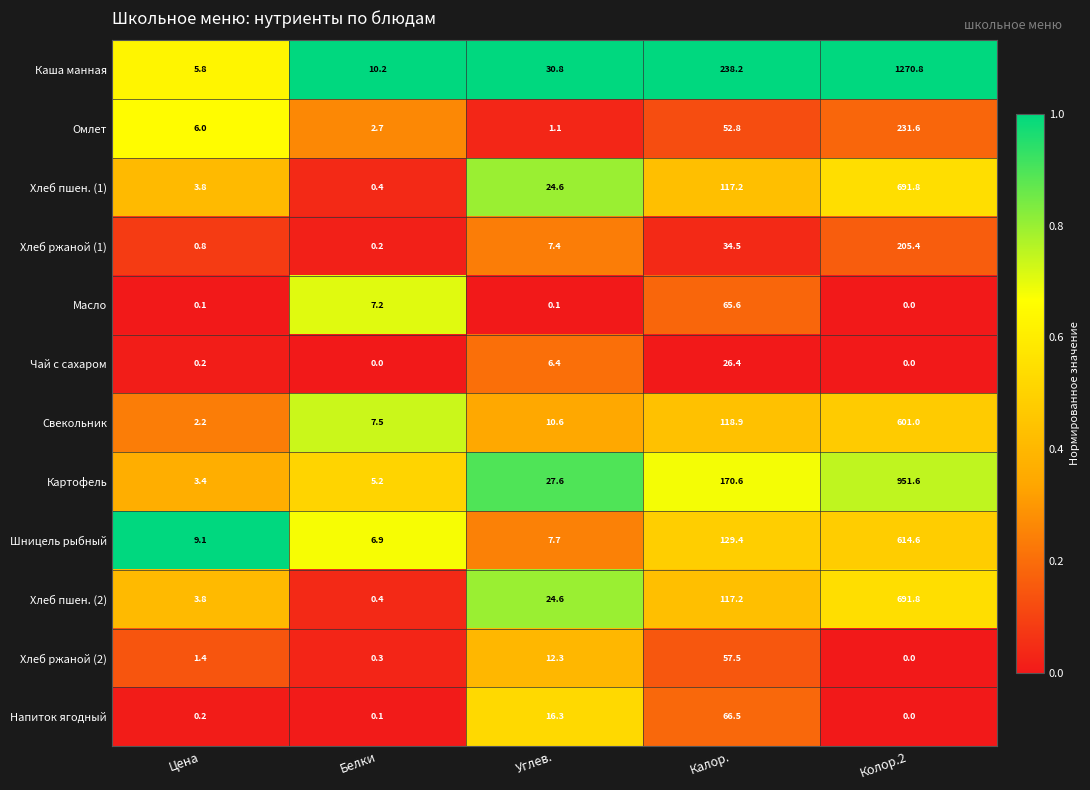

Rank the categories by Хлеб пшен. (1) value from lowest to highest.

Белки, Цена, Углев., Калор., Колор.2